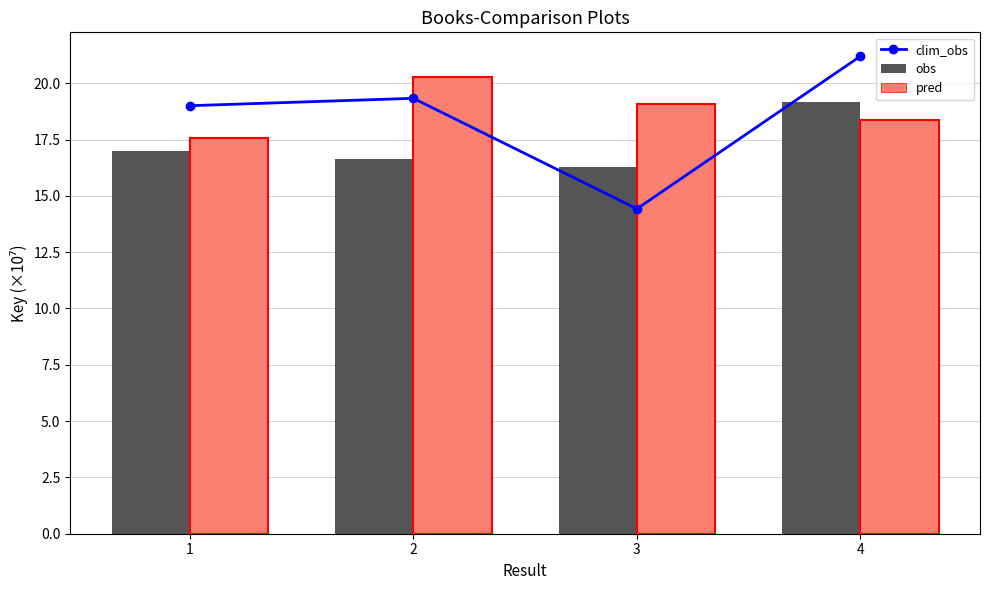

Between 1 and 4, which series saw the biggest shift?

clim_obs